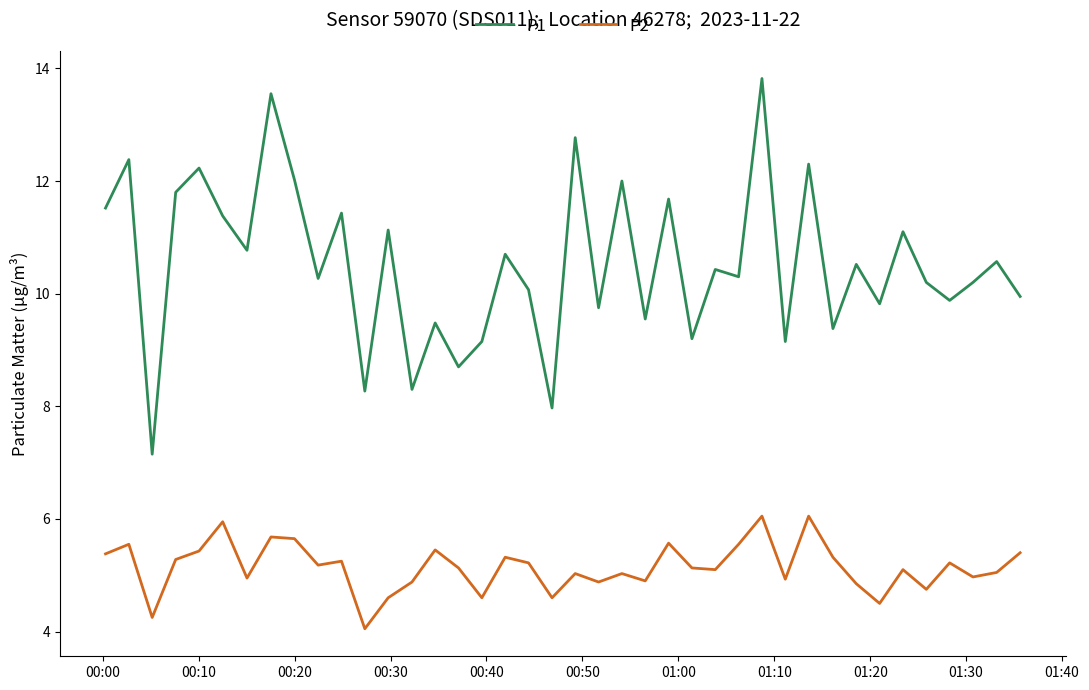

What is the difference between the maximum and minimum values in the P1 series?

6.7